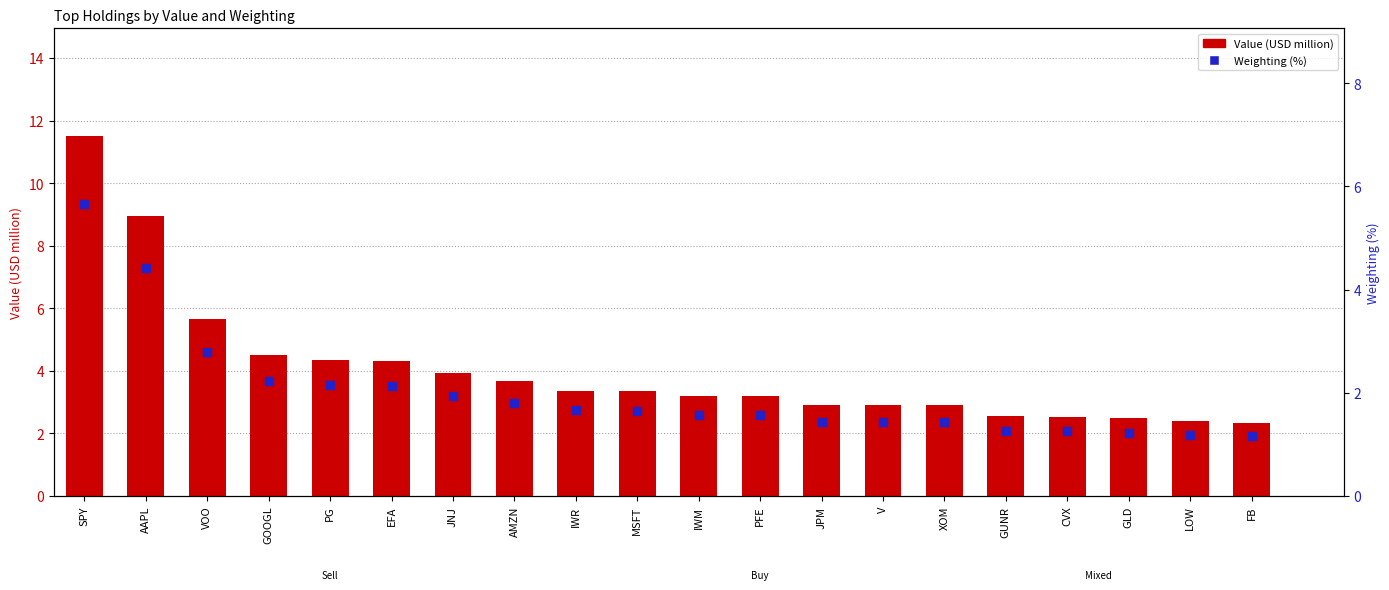

At which category is the sum across all series the highest?

SPY